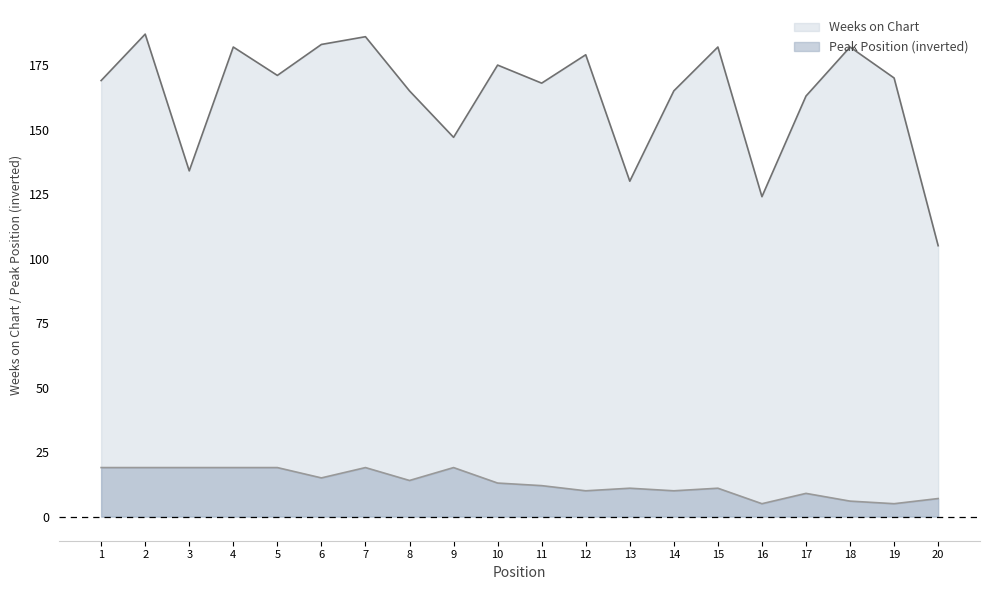

What is the average value of the Peak Position series?

13